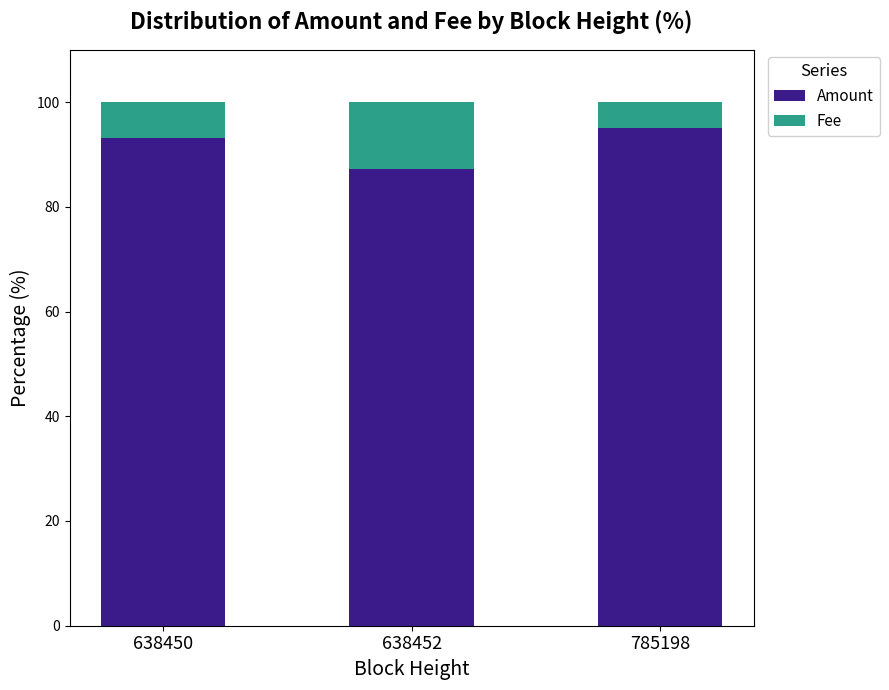

The value of Amount at 638450 is 148.6. True or false?

False